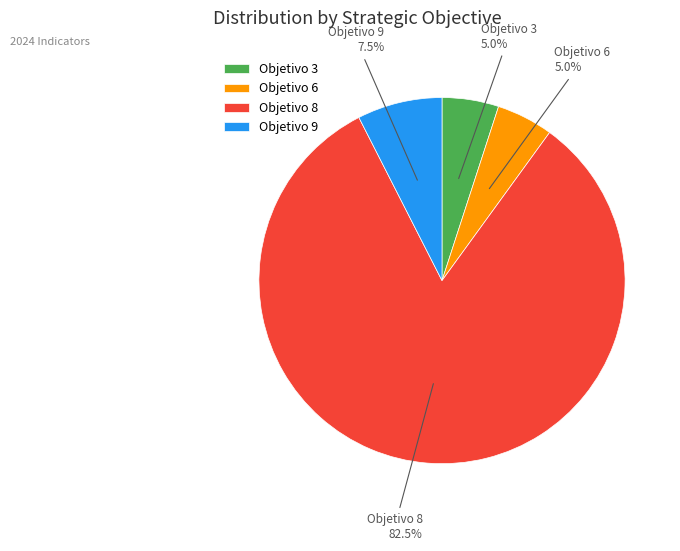

Which category has the biggest portion of the pie?

Objetivo 8